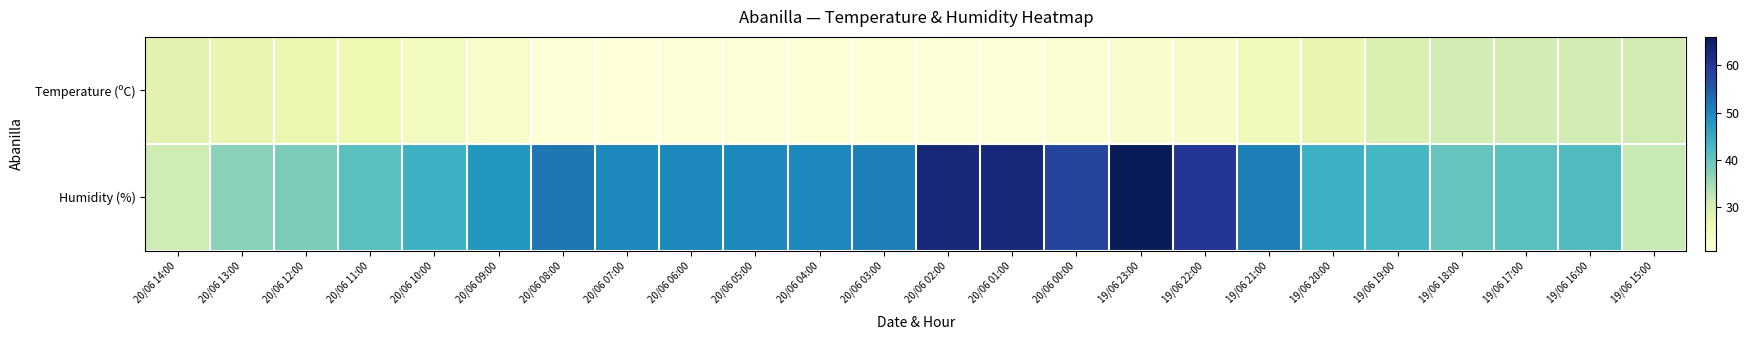

Reading right to left, what are all the values shown in this chart?

Temperature (ºC): 19/06 15:00=30.8	19/06 16:00=30.4	19/06 17:00=30.6	19/06 18:00=30.6	19/06 19:00=29.1	19/06 20:00=27.1	19/06 21:00=25.1	19/06 22:00=23.4	19/06 23:00=22.4	20/06 00:00=21.9	20/06 01:00=21.5	20/06 02:00=21.4	20/06 03:00=21.6	20/06 04:00=21.6	20/06 05:00=21.4	20/06 06:00=21.0	20/06 07:00=20.8	20/06 08:00=21.1	20/06 09:00=23.2	20/06 10:00=24.5	20/06 11:00=26.2	20/06 12:00=26.8	20/06 13:00=27.1	20/06 14:00=28.2
Humidity (%): 19/06 15:00=32.0	19/06 16:00=42.0	19/06 17:00=41.0	19/06 18:00=40.0	19/06 19:00=43.0	19/06 20:00=44.0	19/06 21:00=51.0	19/06 22:00=60.0	19/06 23:00=66.0	20/06 00:00=58.0	20/06 01:00=63.0	20/06 02:00=63.0	20/06 03:00=51.0	20/06 04:00=50.0	20/06 05:00=50.0	20/06 06:00=50.0	20/06 07:00=50.0	20/06 08:00=52.0	20/06 09:00=48.0	20/06 10:00=44.0	20/06 11:00=41.0	20/06 12:00=38.0	20/06 13:00=37.0	20/06 14:00=31.0